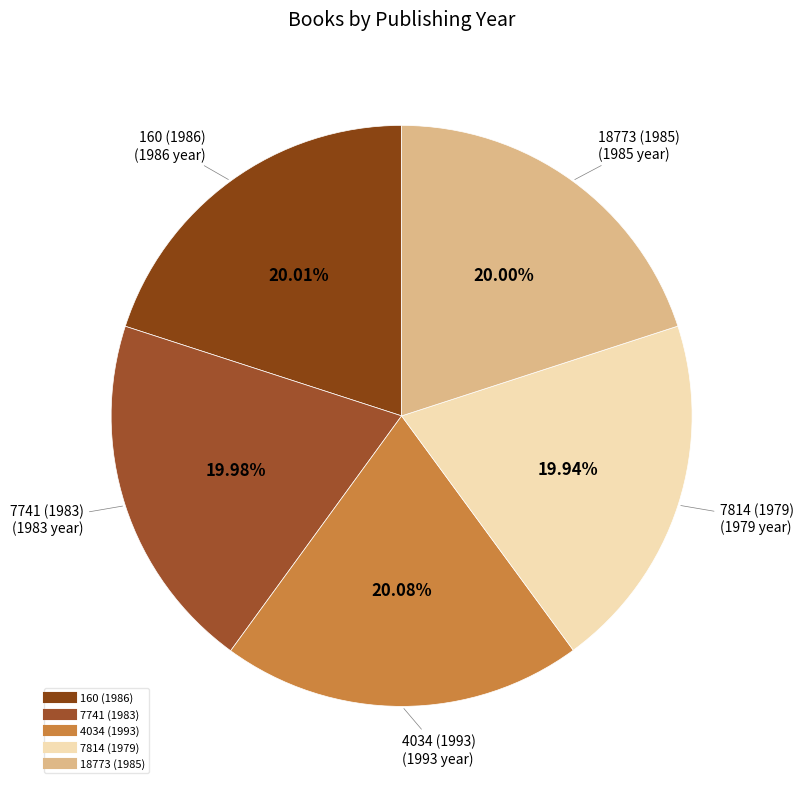

To the nearest percent, what portion does 160 (1986) represent?

20%